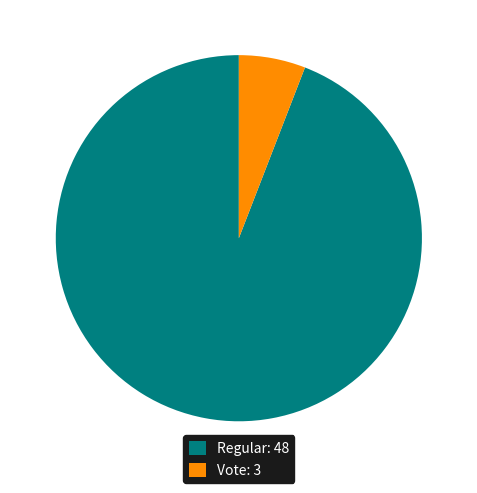

How many segments does this pie chart have?

2